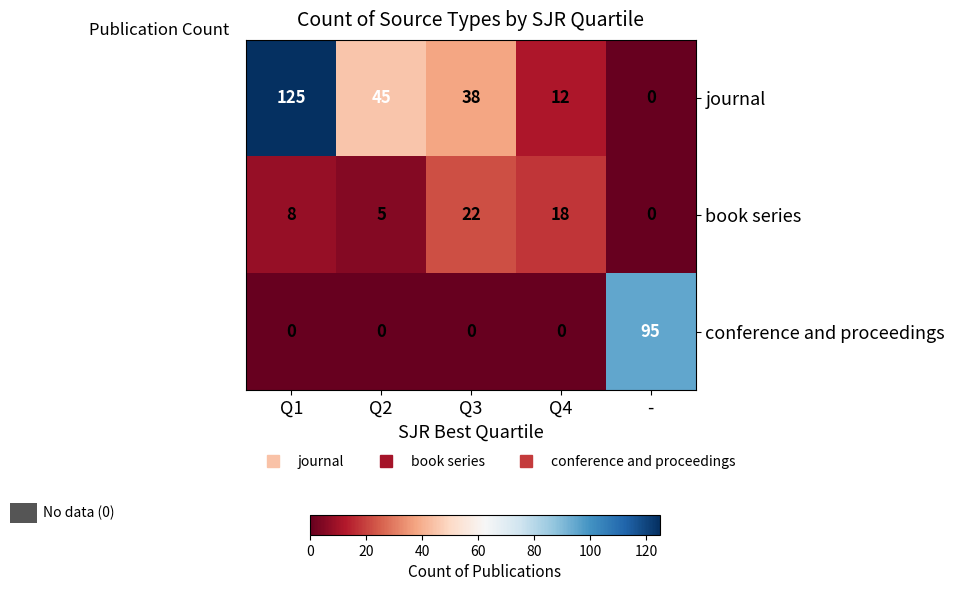

Which series changed the most between Q3 and -?

conference and proceedings